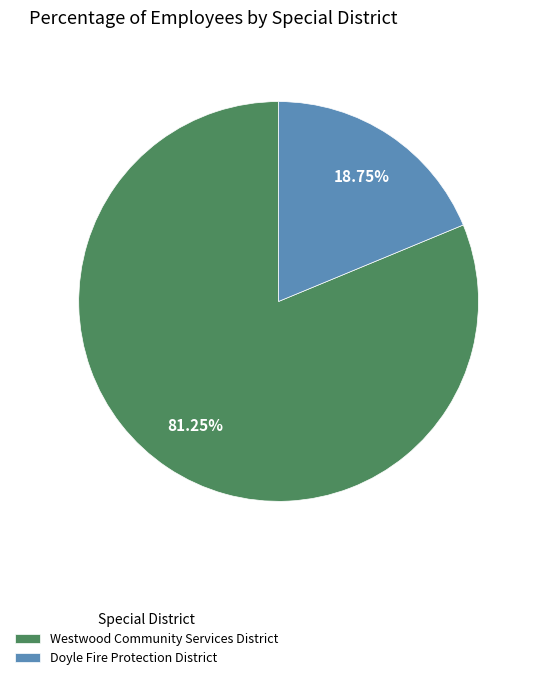

Which slice is the smallest?

Doyle Fire Protection District